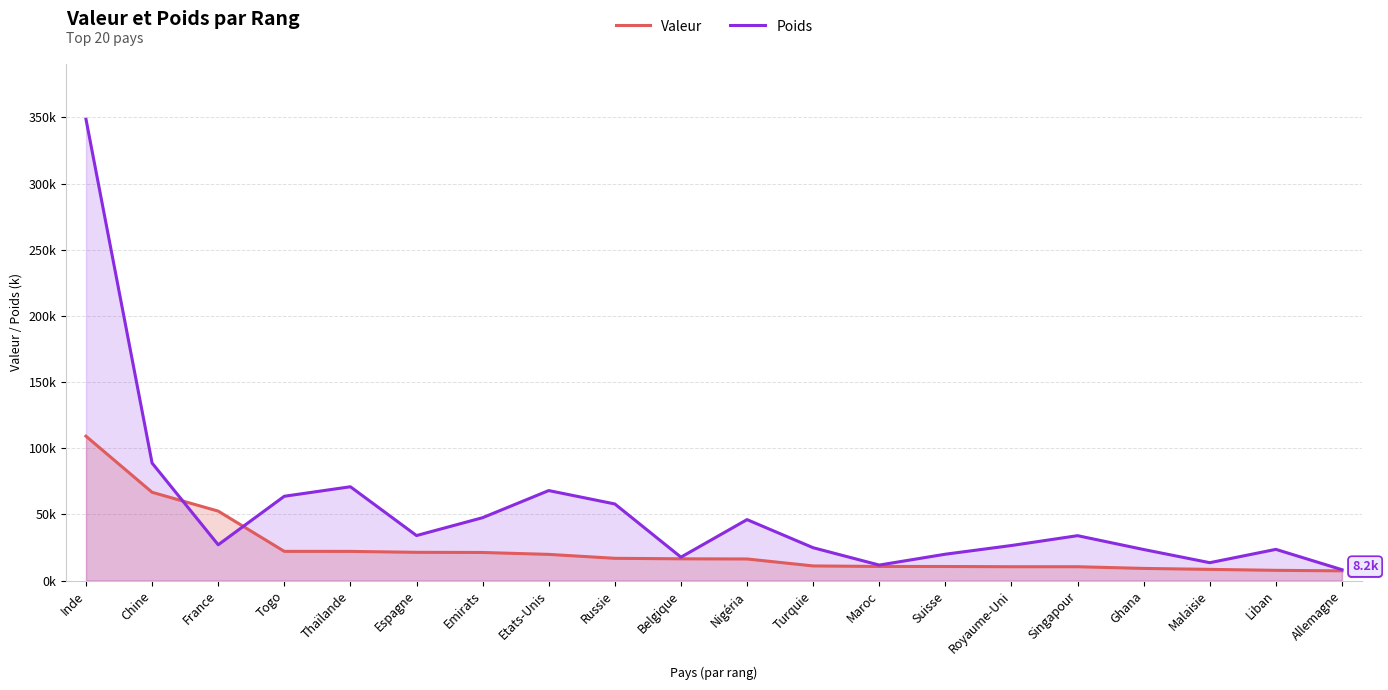

How many data points in Valeur are less than 16454?

10